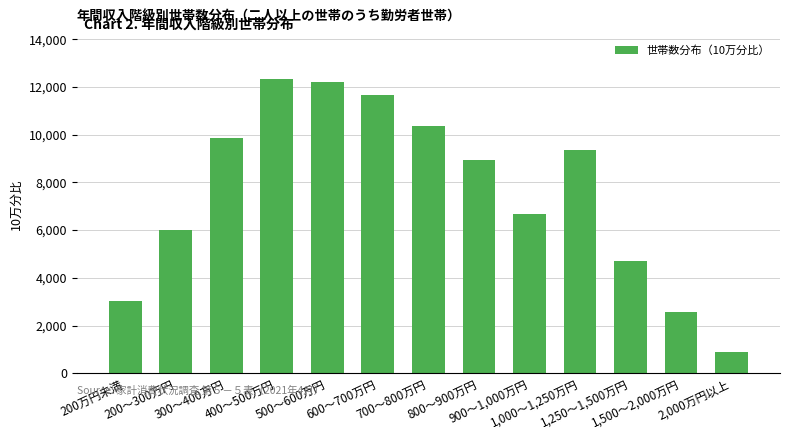

True or false: the data shows 11223 at 900～1,000万円.

False